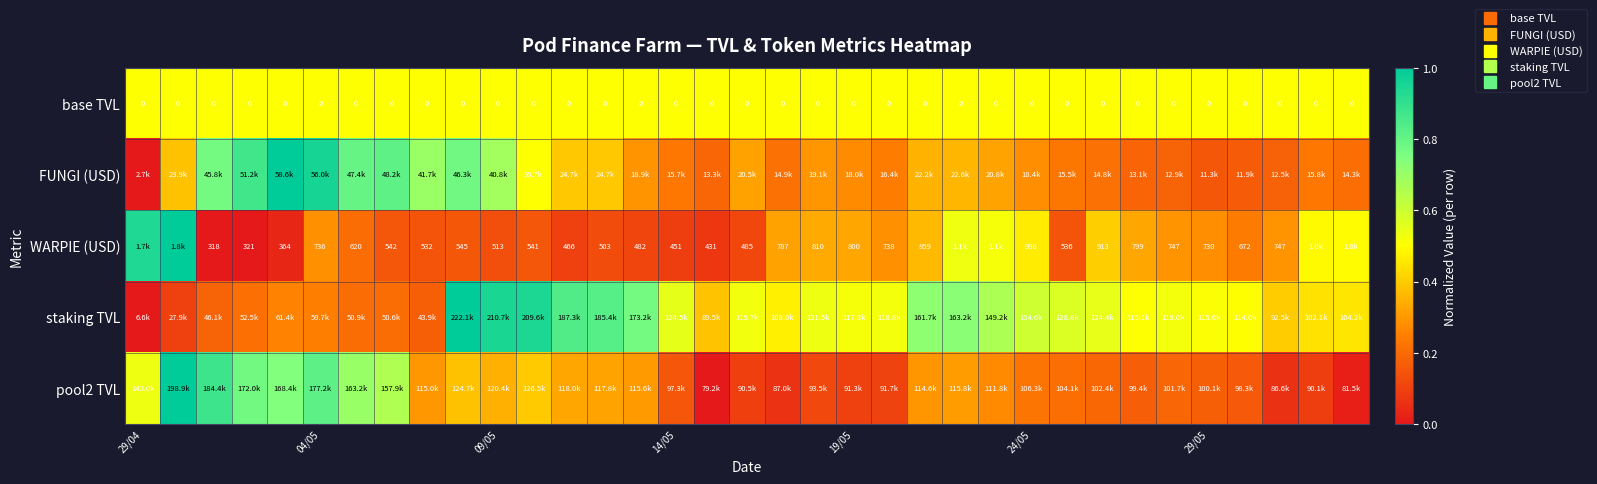

What is the spread (max minus min) of values at 24/05?

0.4